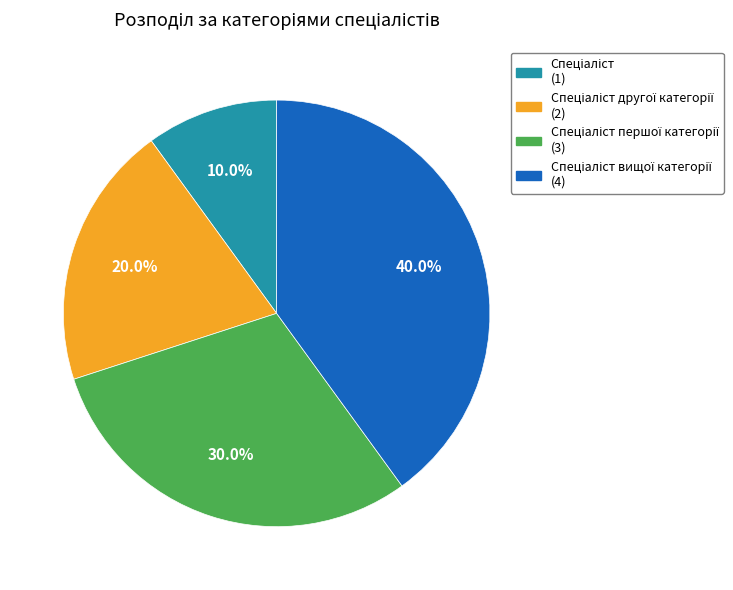

Does any single category account for the majority?

No